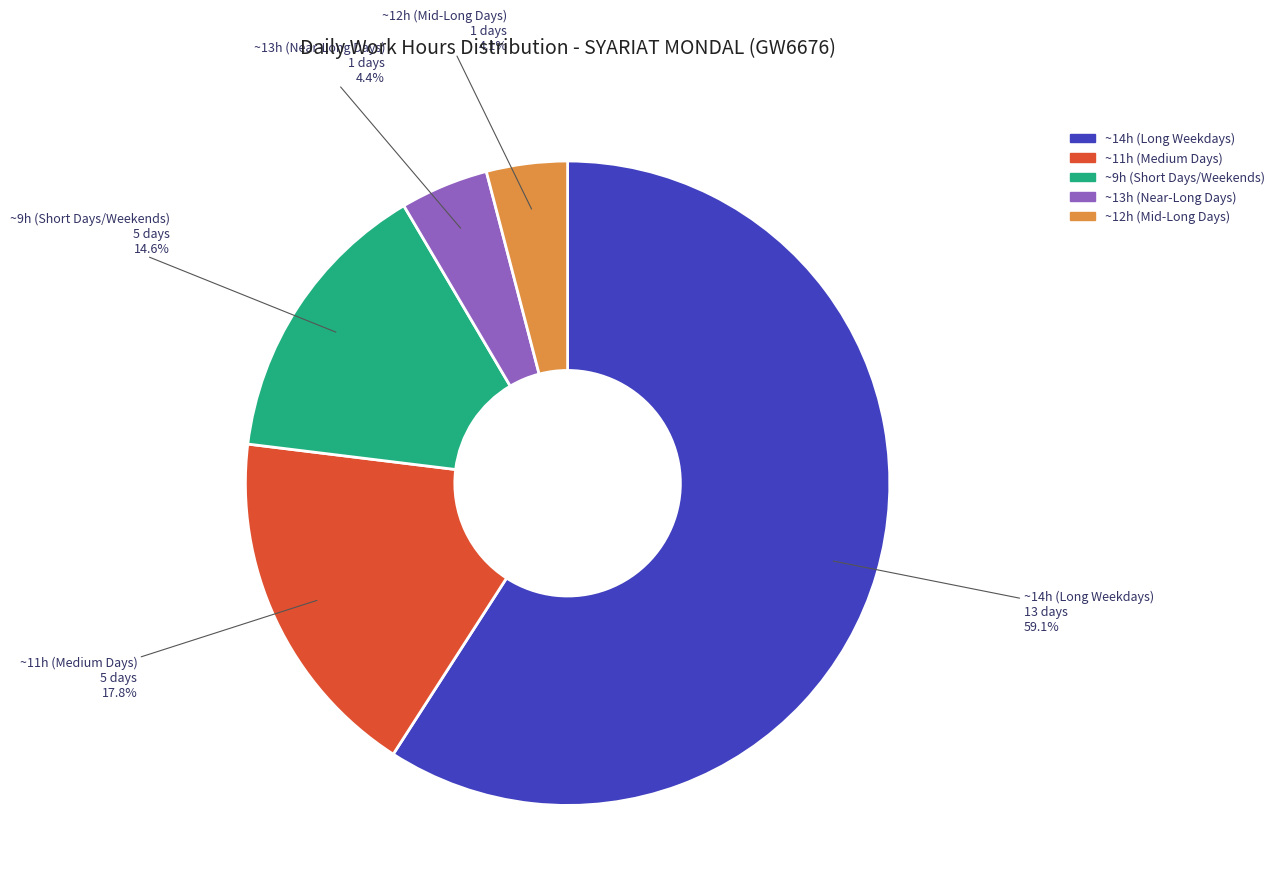

Is there a majority slice in this chart?

Yes